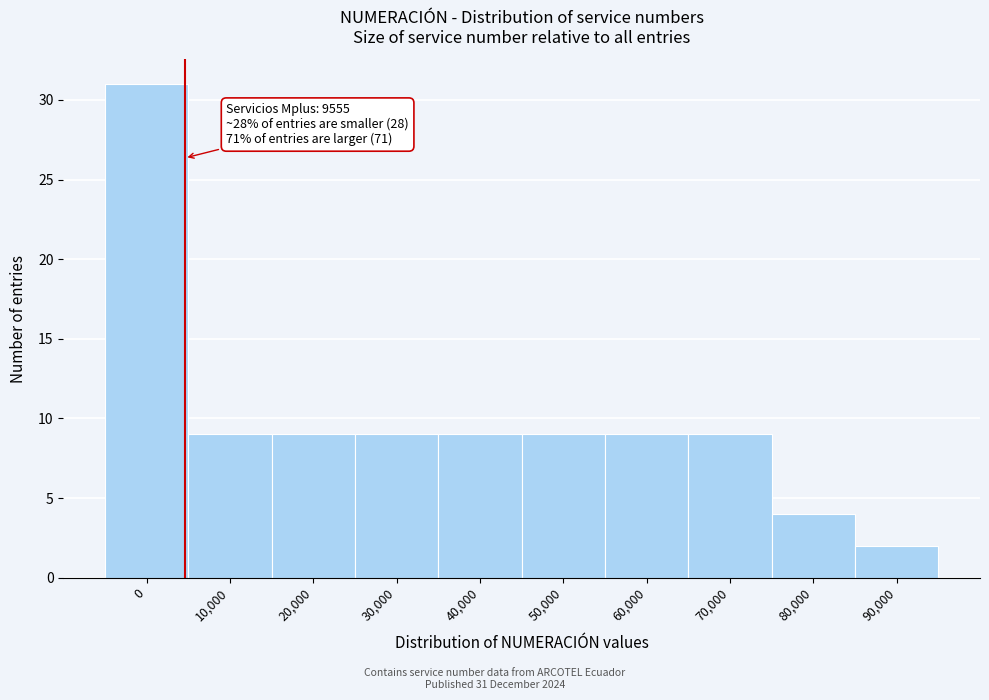

Reading left to right, transcribe all the data shown in this chart.

31	9	9	9	9	9	9	9	4	2